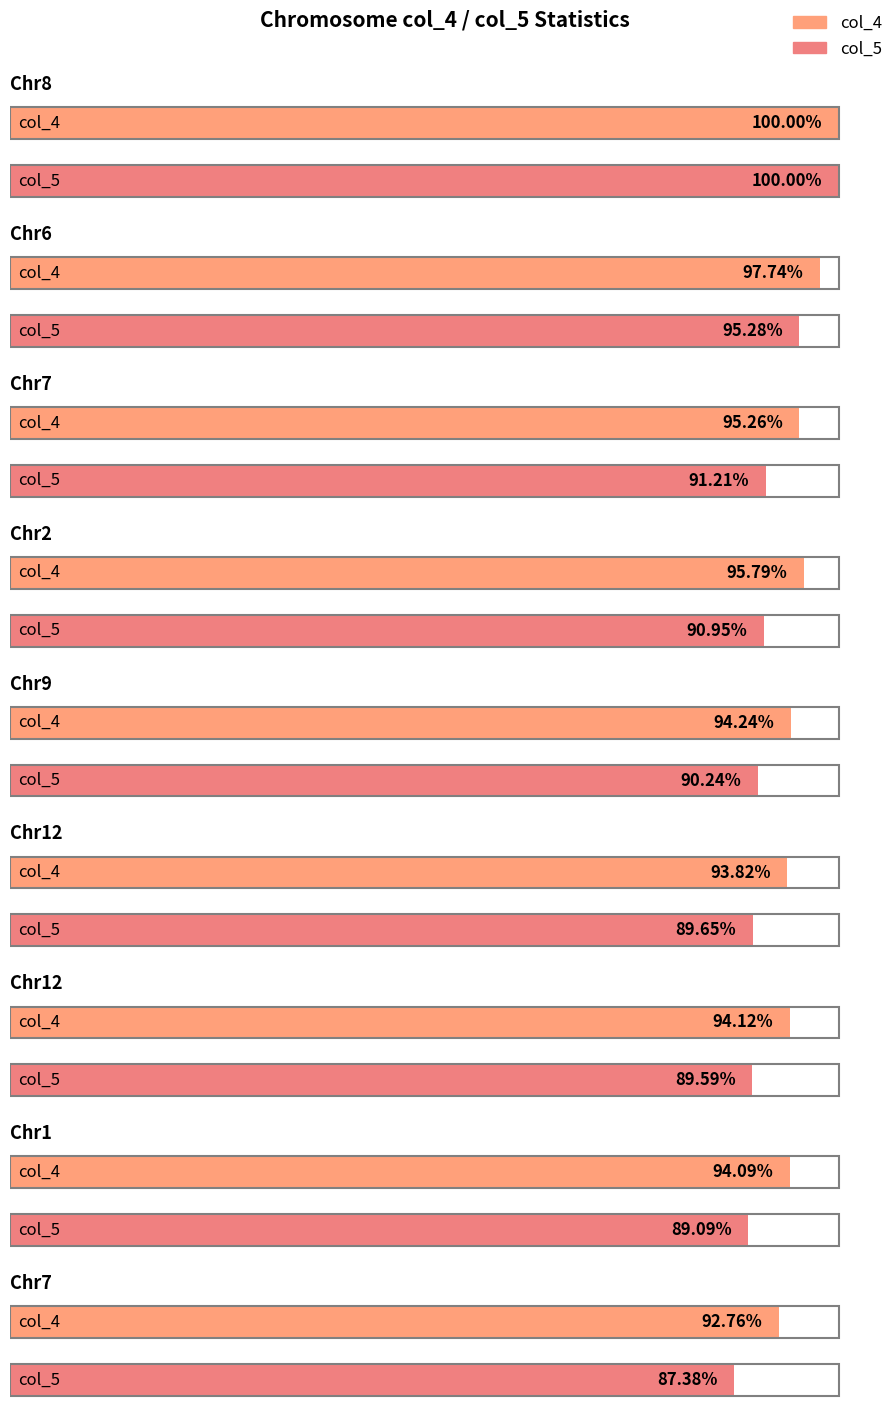

What is the lowest value of the col_5 series?

0.9